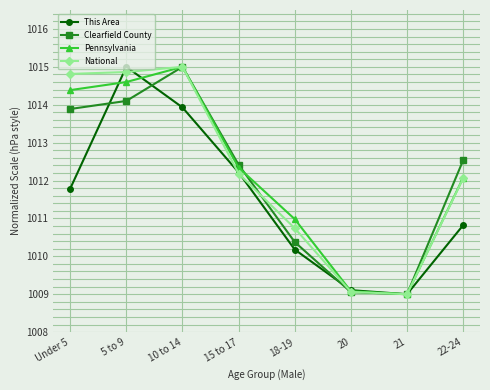

Reading left to right, list all the values displayed in this chart.

This Area: 1011.8	1015.0	1013.9	1012.2	1010.2	1009.1	1009.0	1010.8
Clearfield County: 1013.9	1014.1	1015.0	1012.4	1010.4	1009.1	1009.0	1012.5
Pennsylvania: 1014.4	1014.6	1015.0	1012.3	1011.0	1009.1	1009.0	1012.1
National: 1014.8	1014.9	1015.0	1012.2	1010.7	1009.1	1009.0	1012.1